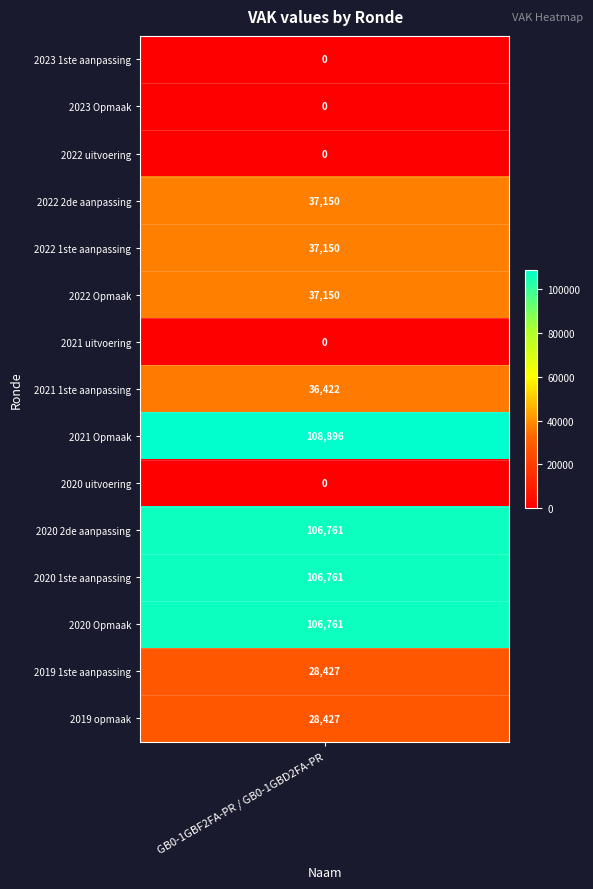

Is it true that the value at 2019 1ste aanpassing is 28427?

True